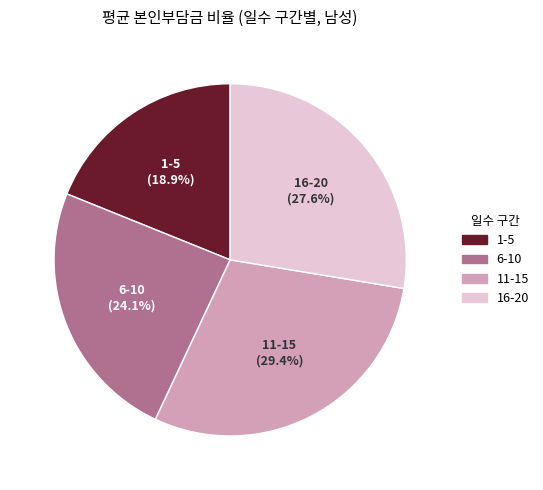

How many slices are in this pie chart?

4